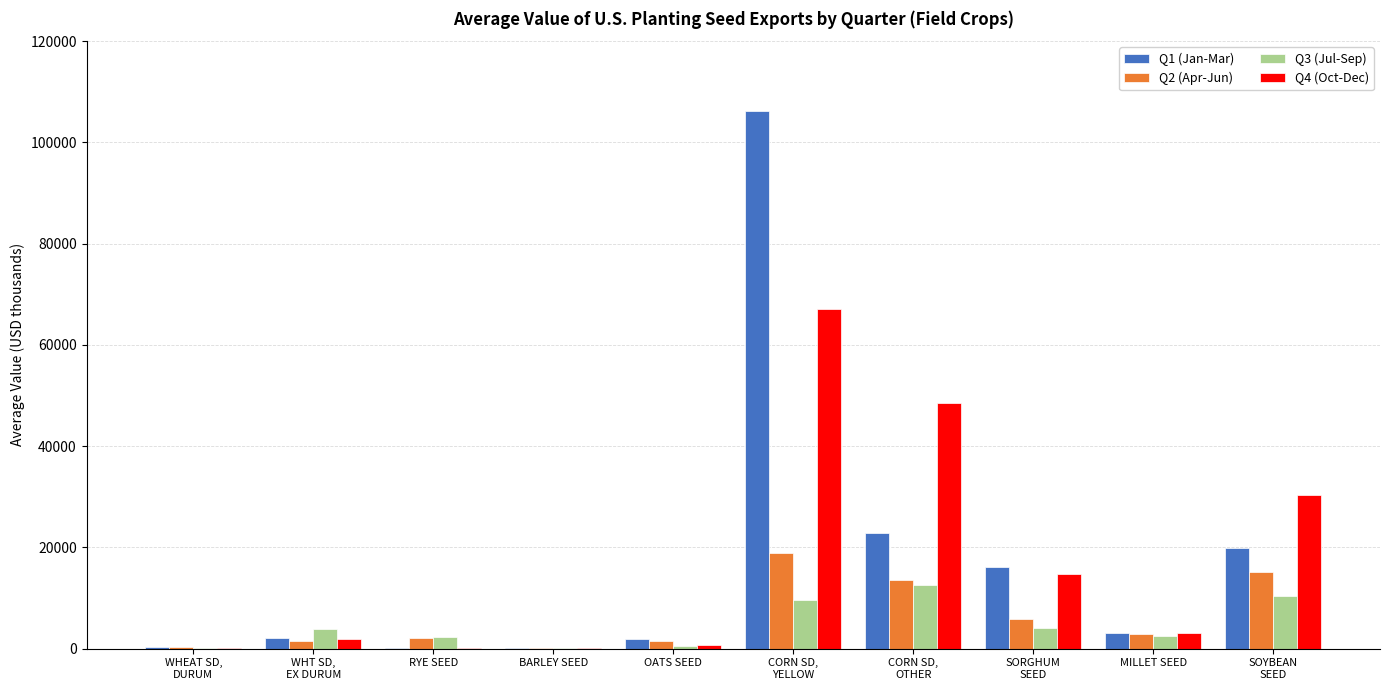

What is the total value across all series at SOYBEAN
SEED?

75940.9